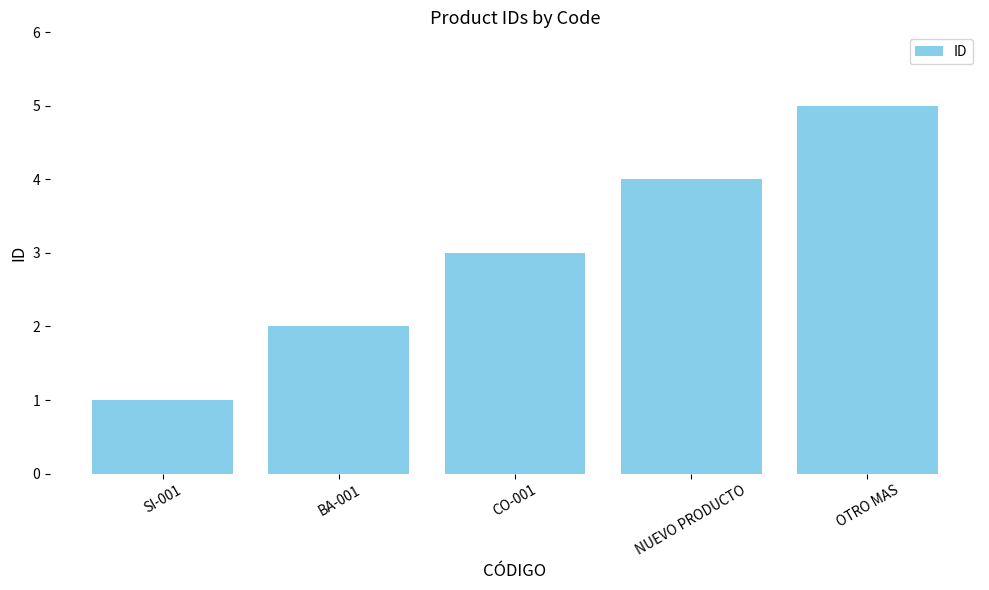

Which label corresponds to the largest value in the chart?

OTRO MAS